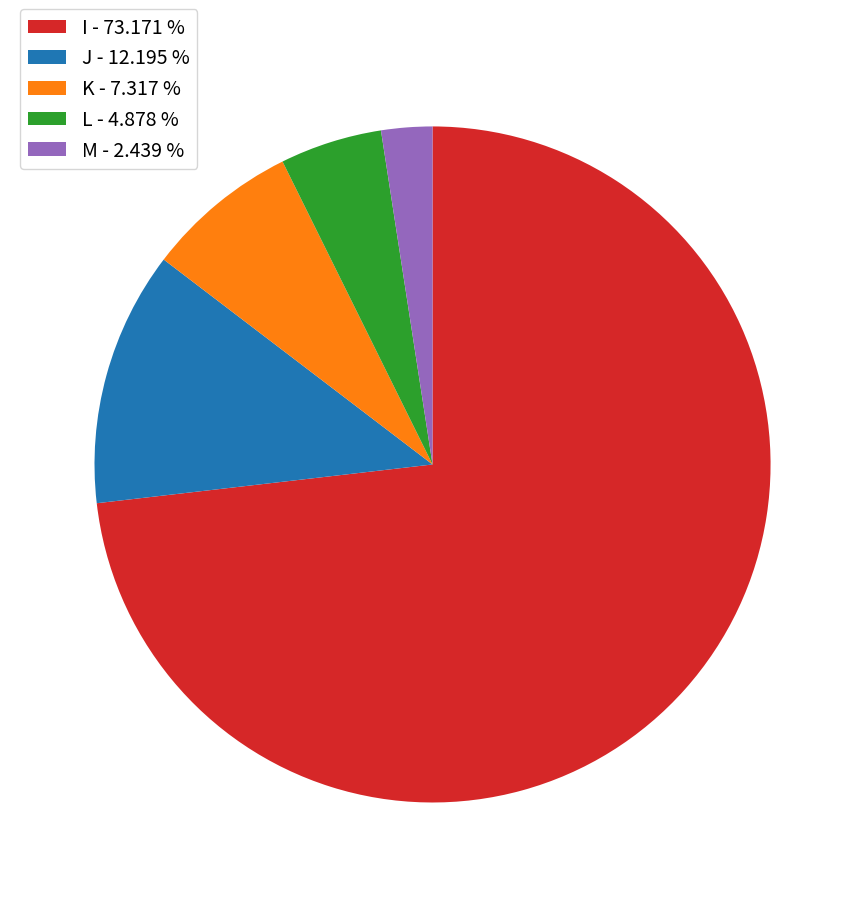

Rank the categories by value from lowest to highest.

M, L, K, J, I